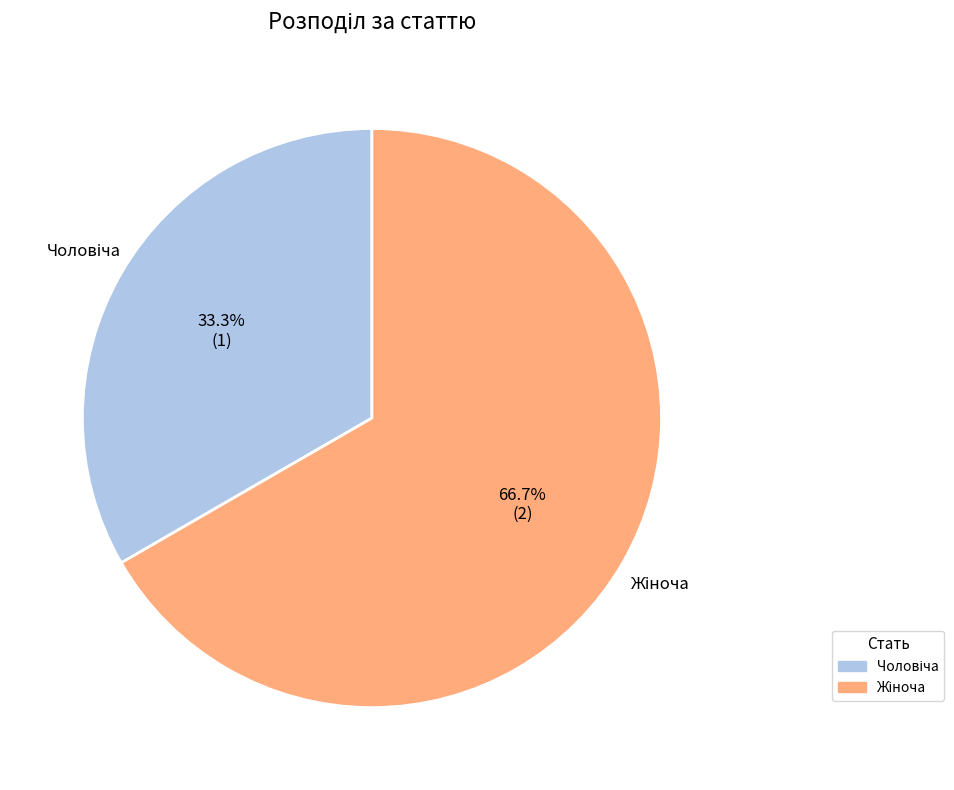

Is there a majority slice in this chart?

Yes